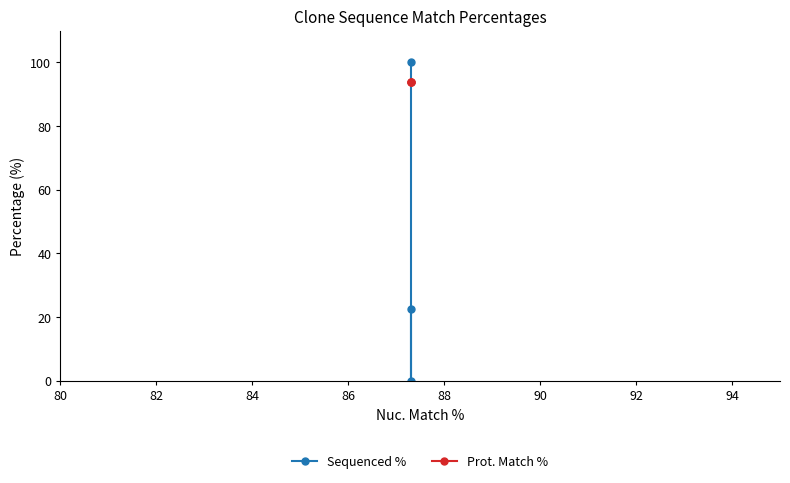

Is this an area chart (filled region under the line)?

No